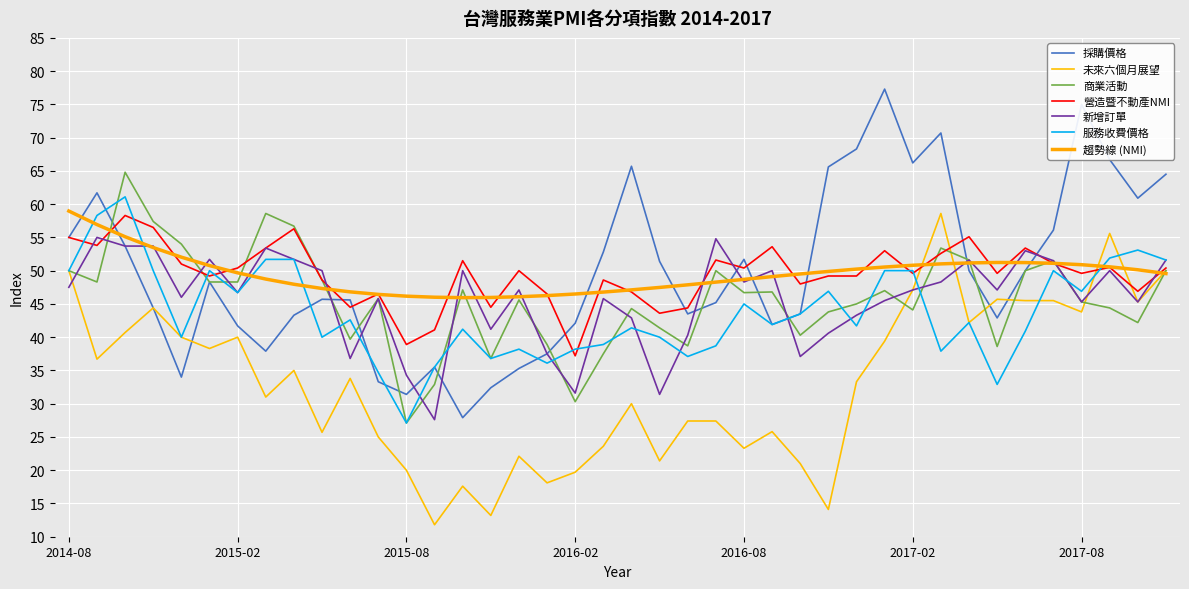

What is the highest value of the 營造暨不動產NMI series?

58.3